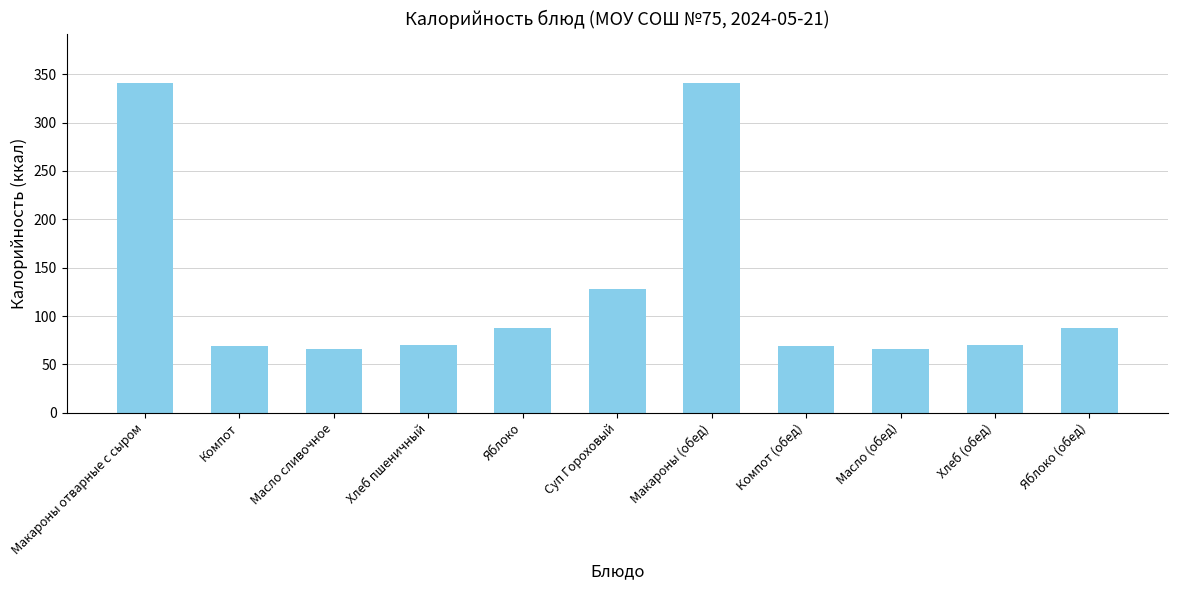

What is the label of the 6th bar from the left?

Суп Гороховый